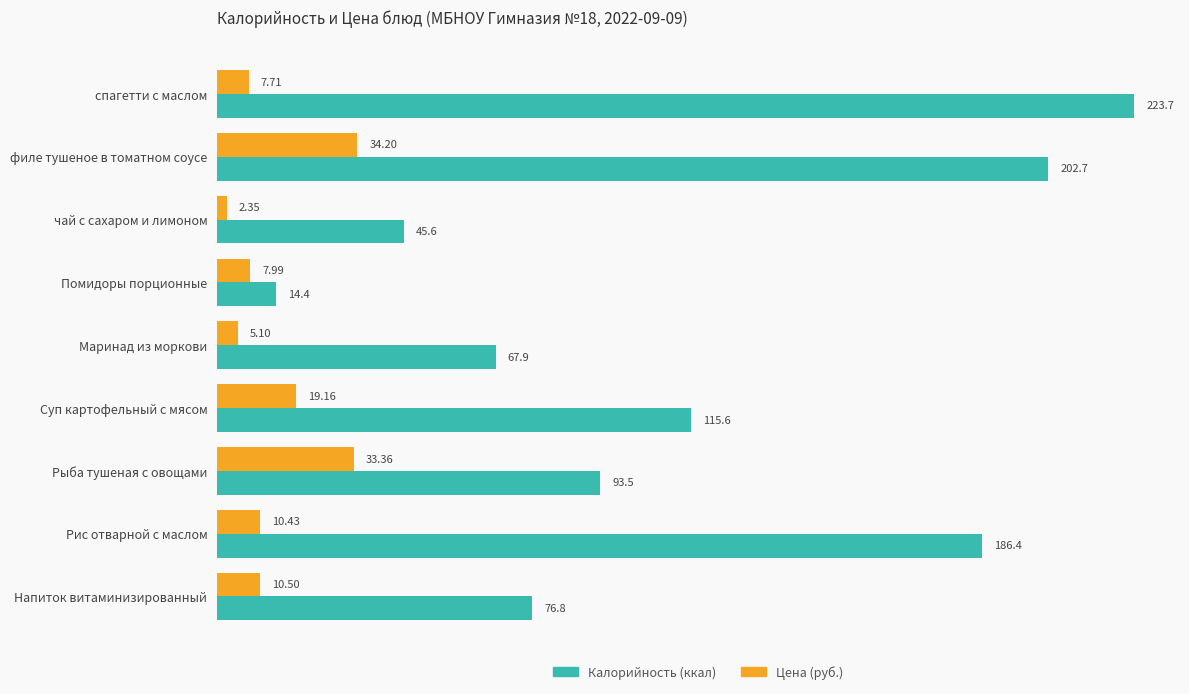

What is the difference between the highest and lowest values at Суп картофельный с мясом?

96.4